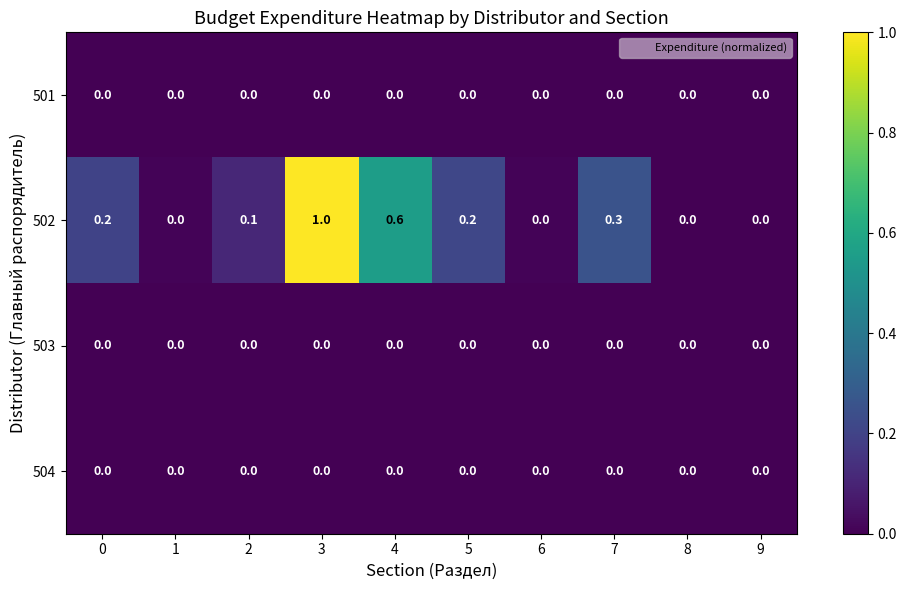

The value of 502 at 6 is 0.0. True or false?

True